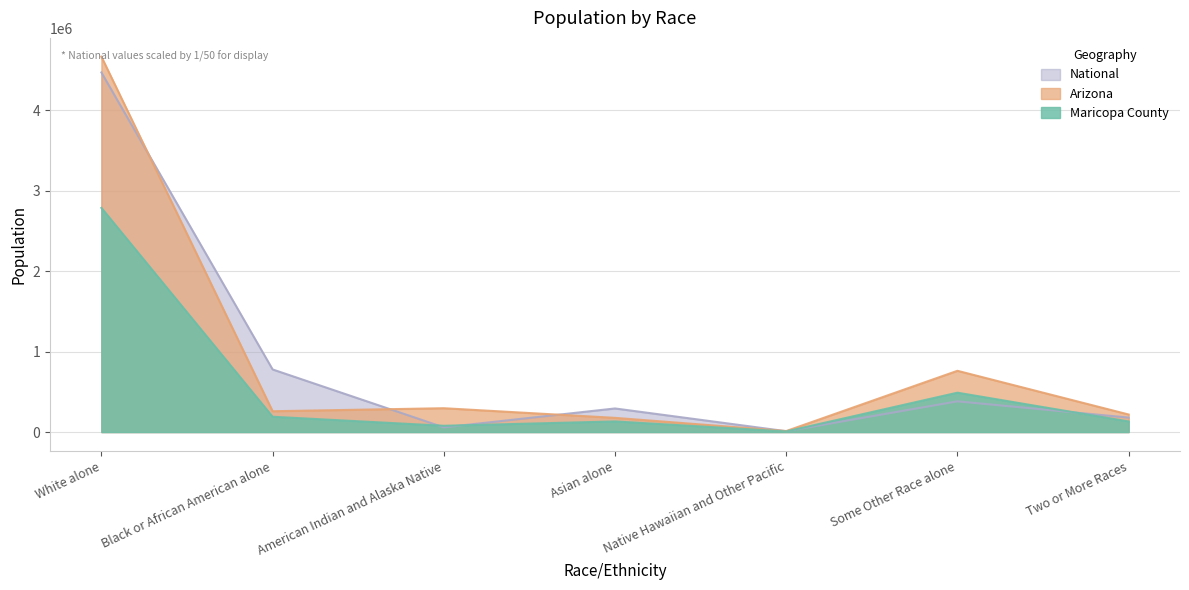

Reading left to right, extract all data points from this chart.

Maricopa County: White alone=2786781.0	Black or African American alone=190519.0	American Indian and Alaska Native=78329.0	Asian alone=132225.0	Native Hawaiian and Other Pacific=7790.0	Some Other Race alone=489705.0	Two or More Races=131768.0
Arizona: White alone=4667121.0	Black or African American alone=259008.0	American Indian and Alaska Native=296529.0	Asian alone=176695.0	Native Hawaiian and Other Pacific=12648.0	Some Other Race alone=761716.0	Two or More Races=218300.0
National: White alone=4471065.3	Black or African American alone=778586.4	American Indian and Alaska Native=58645.0	Asian alone=293485.0	Native Hawaiian and Other Pacific=10800.3	Some Other Race alone=382147.4	Two or More Races=180181.5